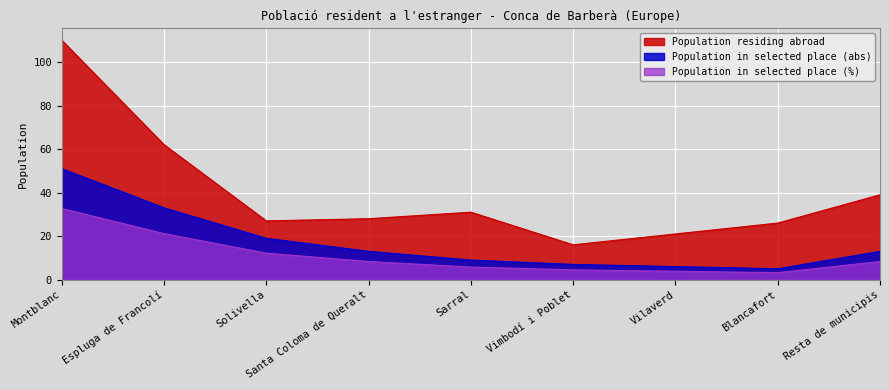

What position from the right is Blancafort?

2